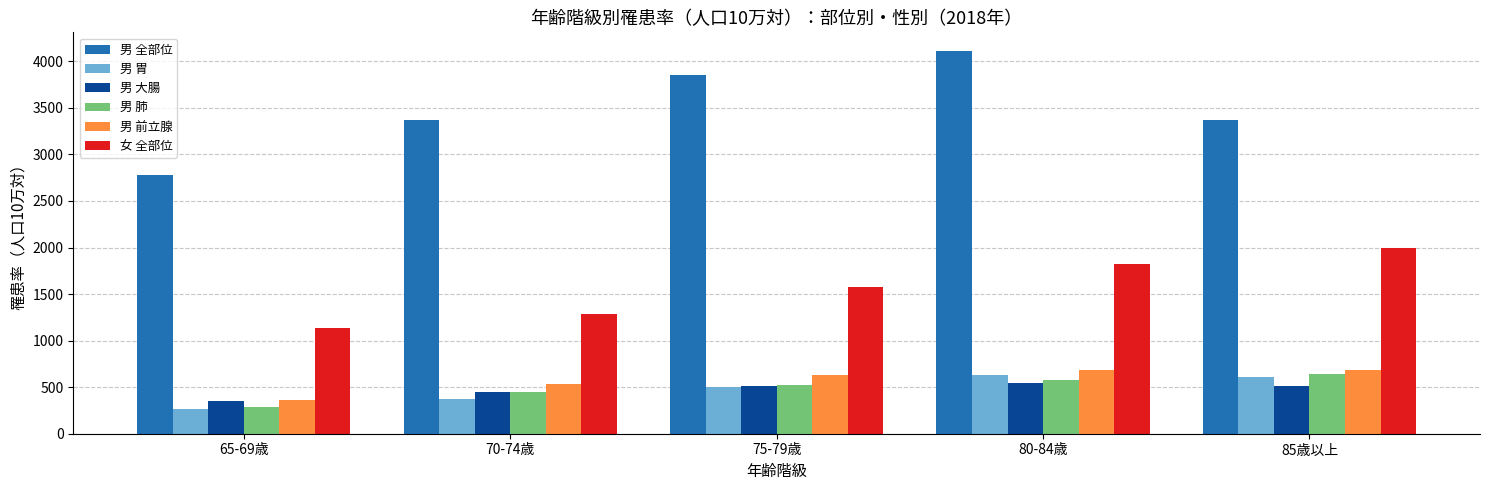

What is the sum of the 男 胃 values at 65-69歳 and 85歳以上?

879.4